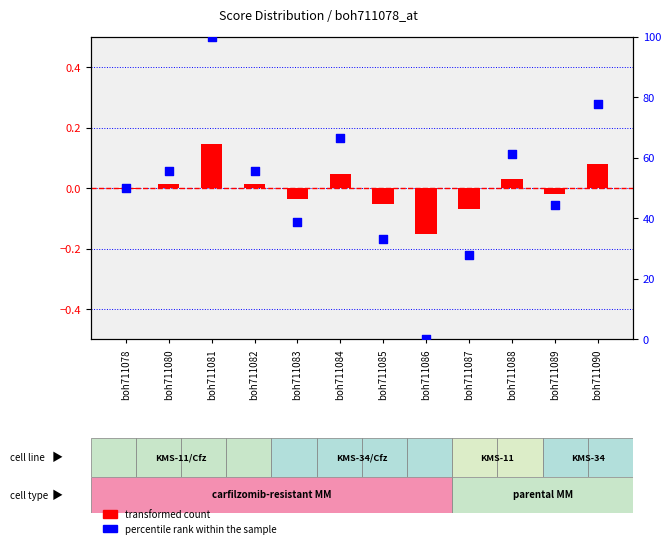

Is the value of percentile rank within the sample at boh711085 greater than the value of transformed count at boh711087?

Yes